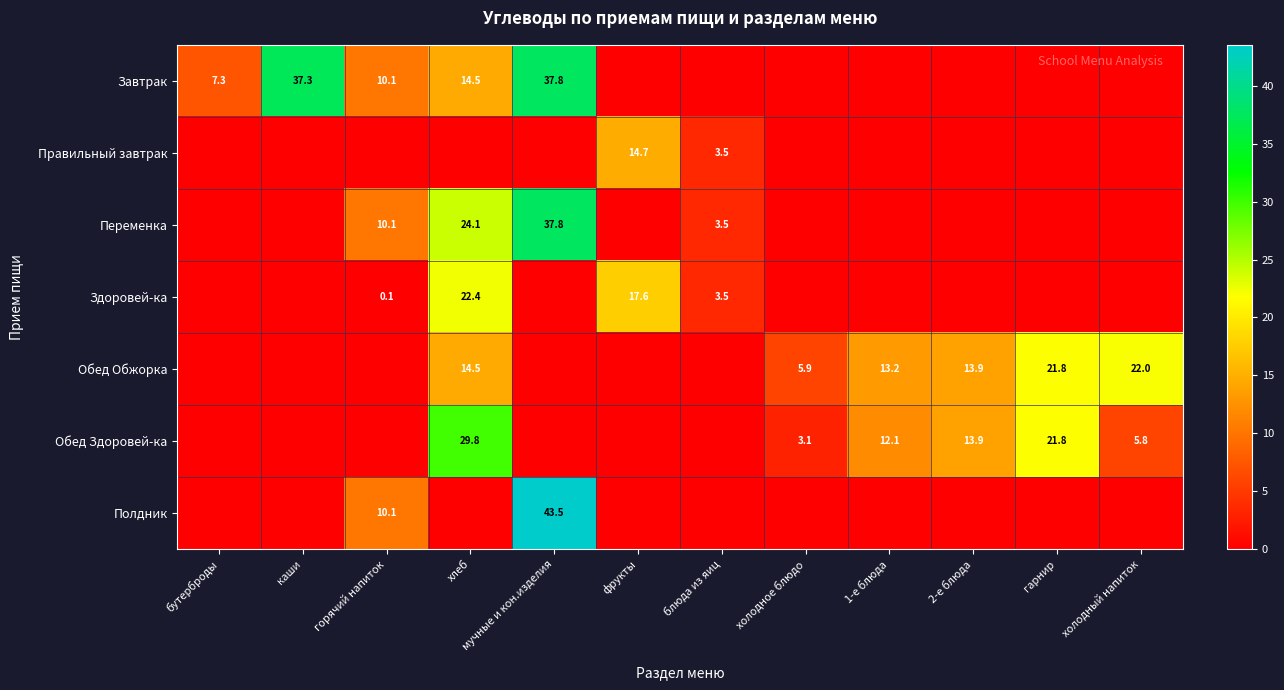

What is the total value across all series at 1-е блюда?

25.3